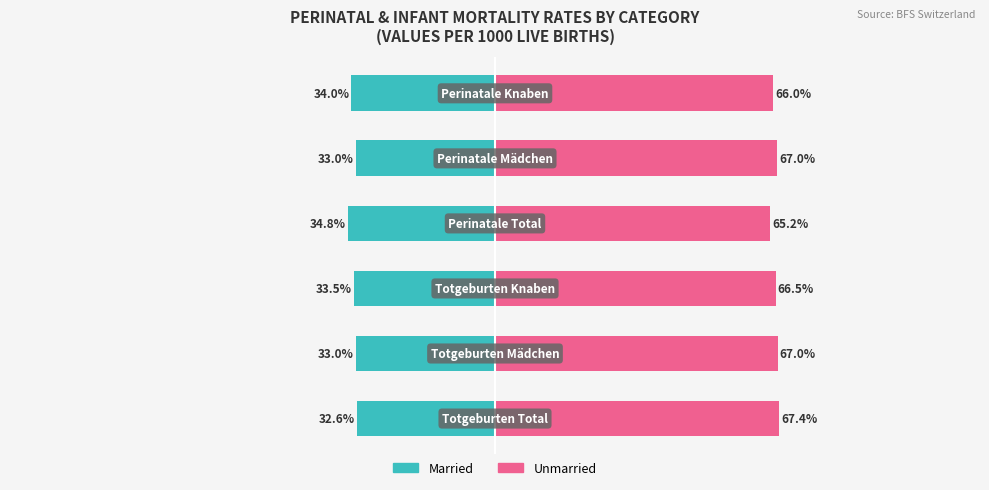

Reading left to right, extract all data points from this chart.

Married: −150=-32.6	−100=-33.0	−50=-33.5	0=-34.8	50=-33.0	100=-34.0
Unmarried: −150=67.4	−100=67.0	−50=66.5	0=65.2	50=67.0	100=66.0